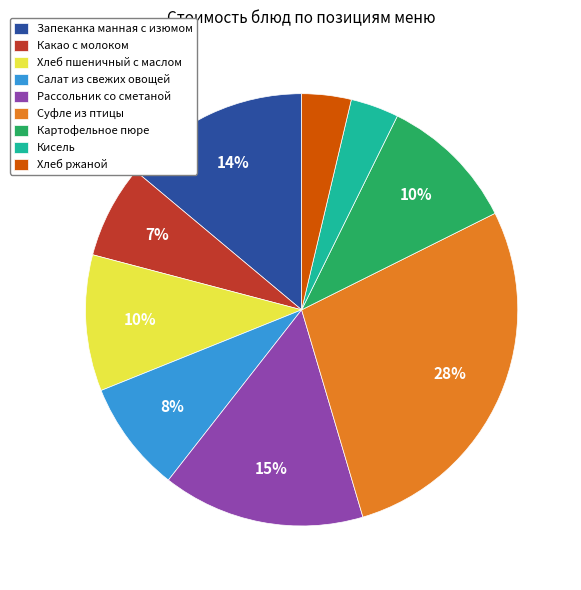

To the nearest percent, what percentage of the pie is Запеканка манная с изюмом?

14%